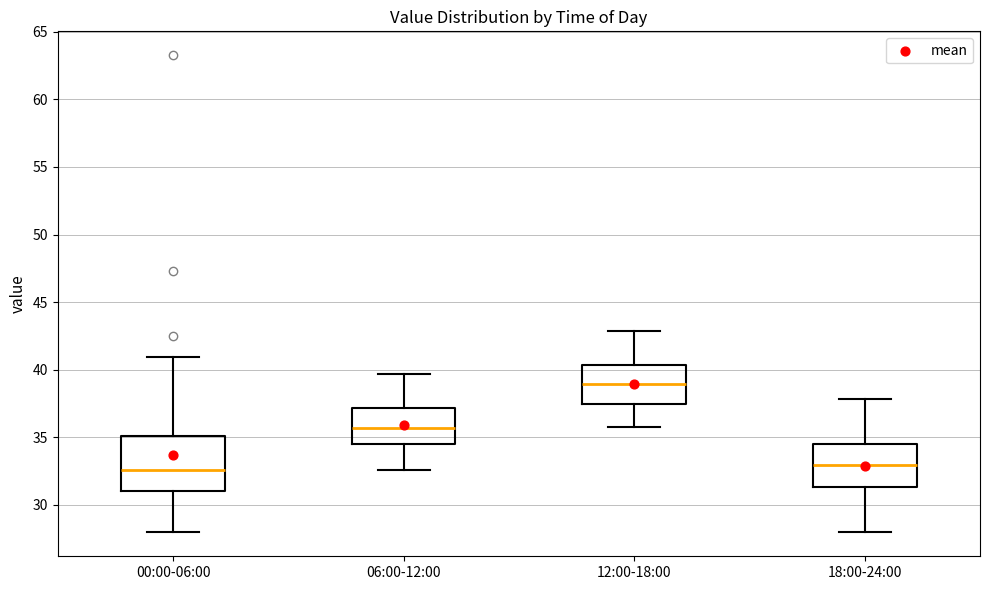

Reading left to right, transcribe this box plot: for each box, give where its median line is, the range the box spans, and where its two whiskers end, as read against the y-axis. The values are not printed on the chart, so give them approximately, as read against the axis.

00:00-06:00: median 32.5, box 31.0 to 35.0, whiskers 28.0 to 41.0
06:00-12:00: median 35.5, box 34.5 to 37.0, whiskers 32.5 to 39.5
12:00-18:00: median 39.0, box 37.5 to 40.5, whiskers 36.0 to 43.0
18:00-24:00: median 33.0, box 31.5 to 34.5, whiskers 28.0 to 38.0